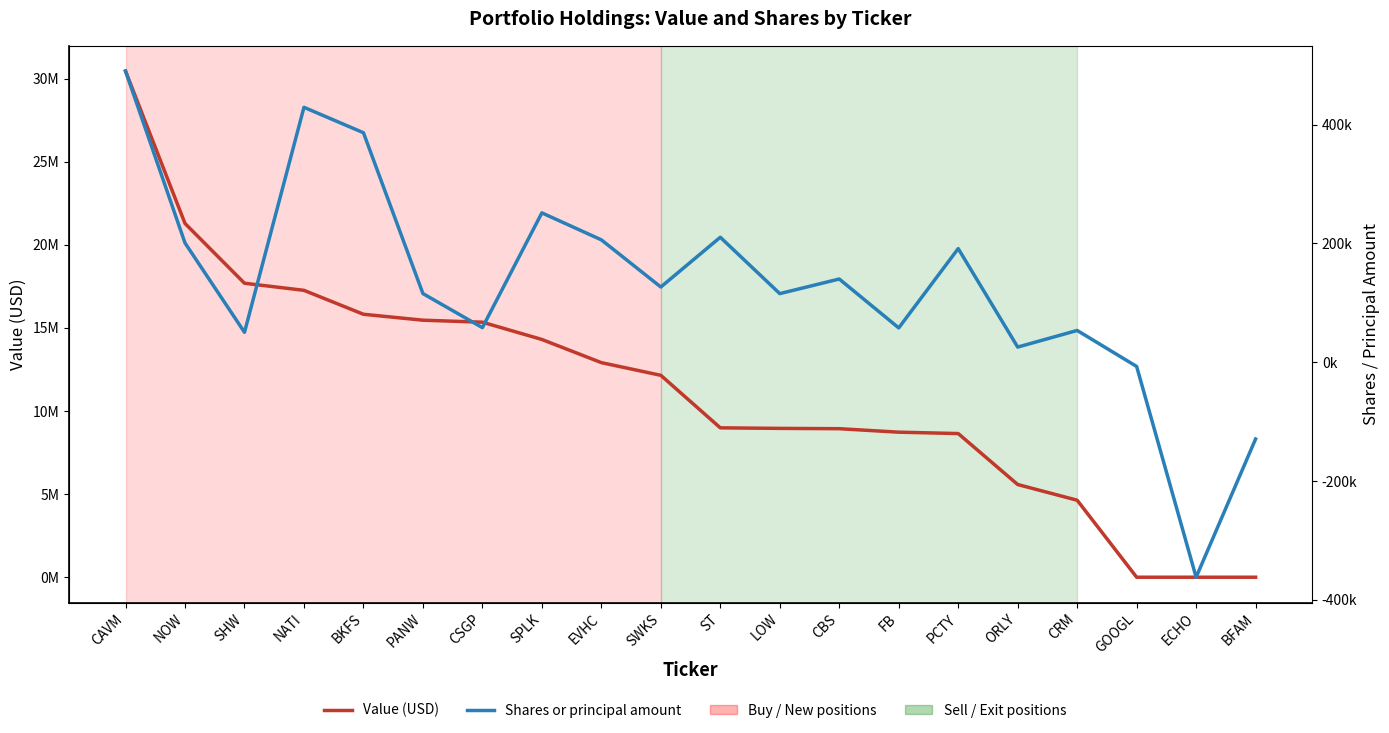

True or false: Value (USD) and Shares or principal amount intersect in this chart.

False